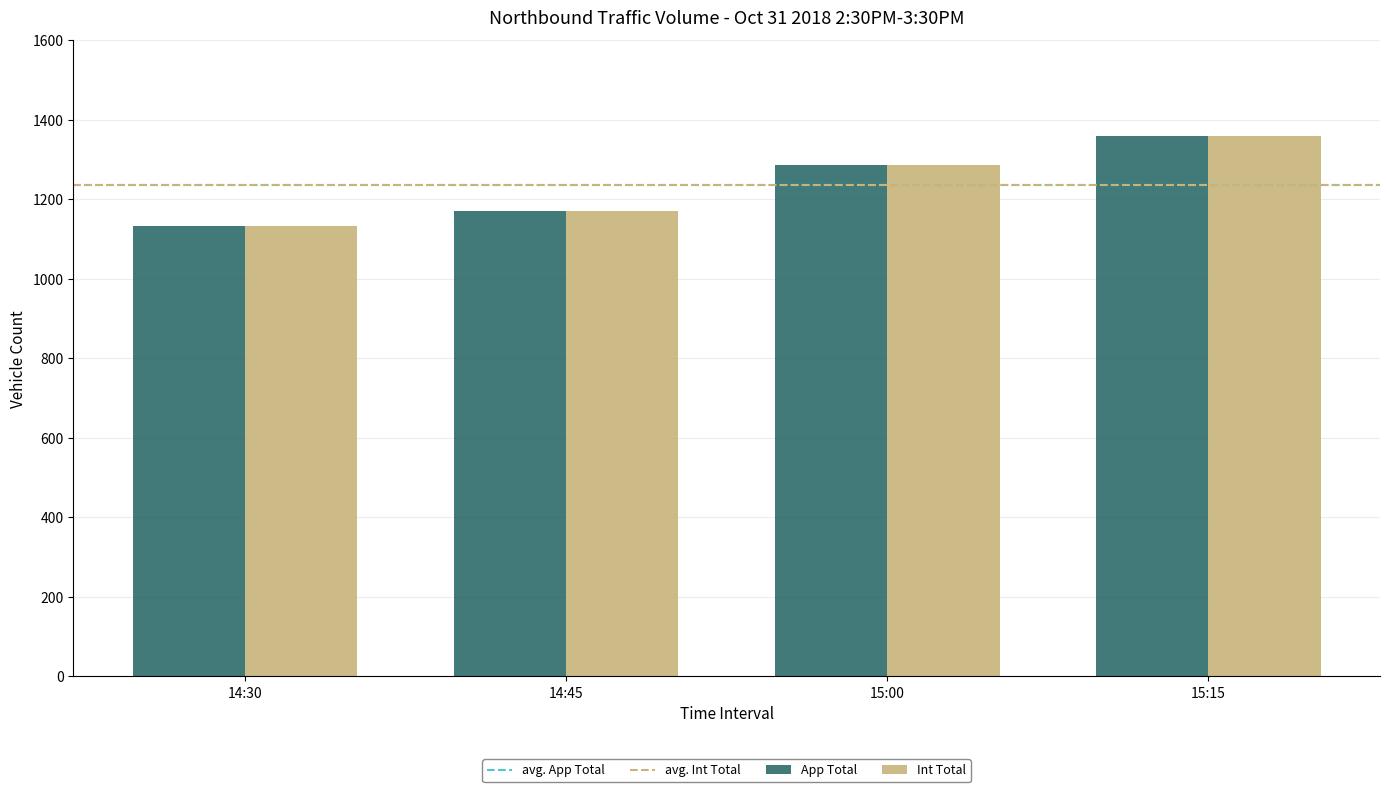

What is the label of the 2nd bar from the right?

15:00